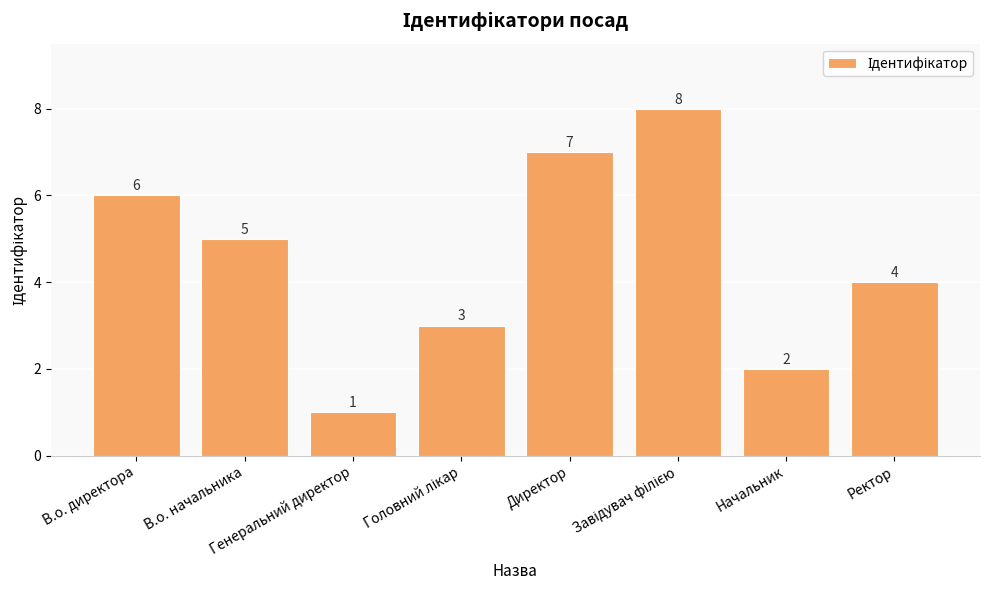

Where does the data first go above 5?

В.о. директора